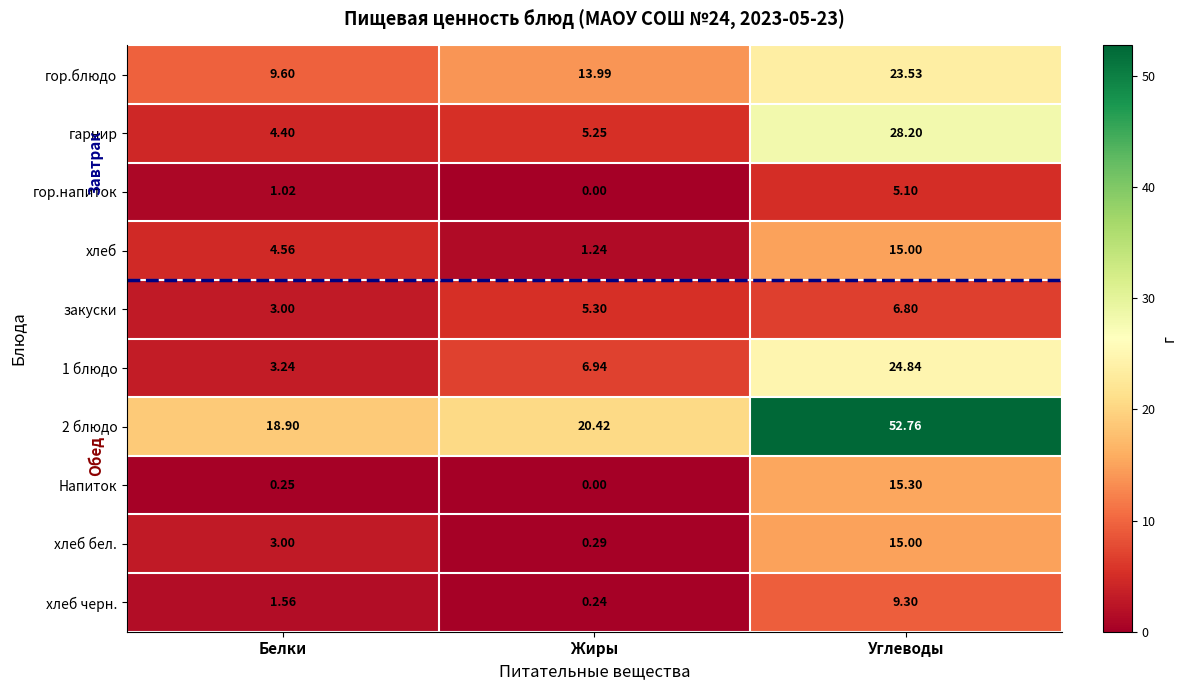

Is the value of хлеб черн. at Белки greater than the value of 2 блюдо at Углеводы?

No